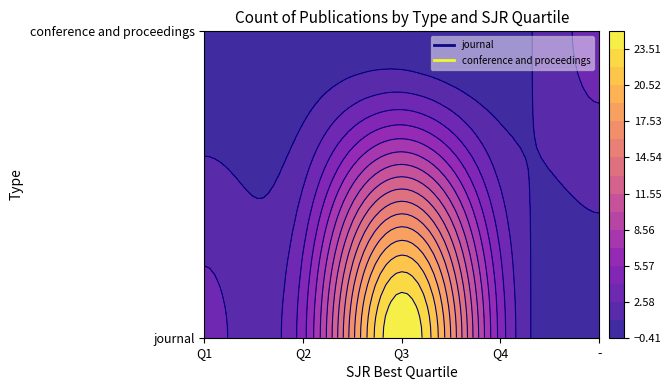

Which series changed the most between Q1 and Q2?

journal